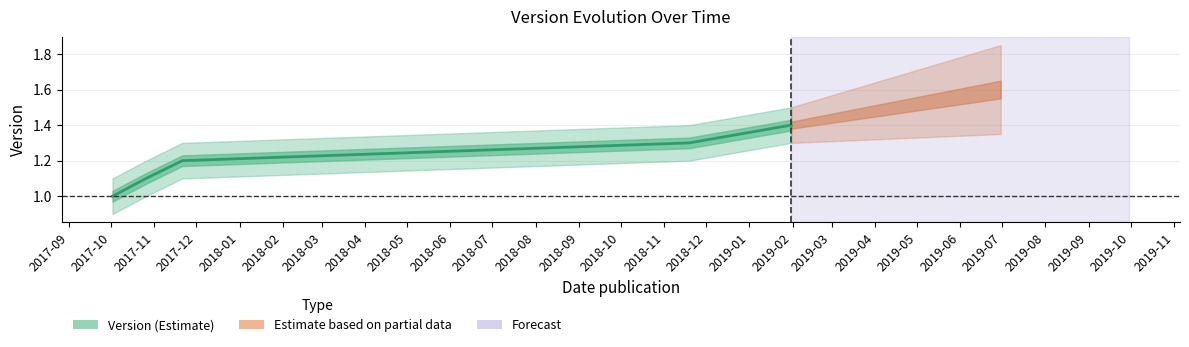

What is the change in value from 2017-10 to 2017-12?

+0.2